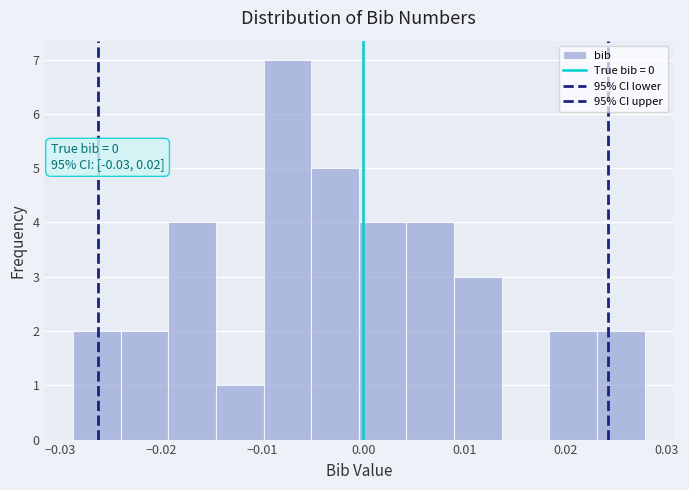

Which range on the x-axis has the tallest bar?

-0.010 to -0.005